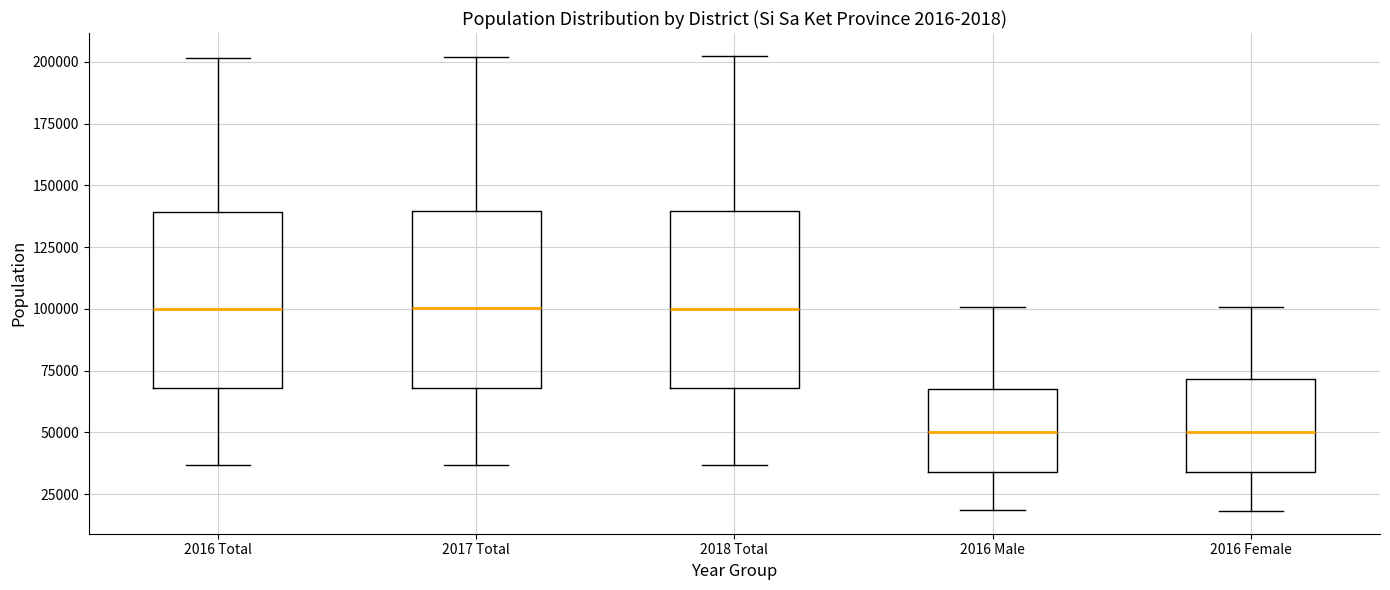

Reading left to right, read every box against the y-axis: the position of its median line, the range the box covers, and the ends of its whiskers. The values are not printed on the chart, so give them approximately, as read against the axis.

2016 Total: median 100000, box 70000 to 140000, whiskers 35000 to 200000
2017 Total: median 100000, box 70000 to 140000, whiskers 35000 to 200000
2018 Total: median 100000, box 70000 to 140000, whiskers 35000 to 200000
2016 Male: median 50000, box 35000 to 70000, whiskers 20000 to 100000
2016 Female: median 50000, box 35000 to 70000, whiskers 20000 to 100000